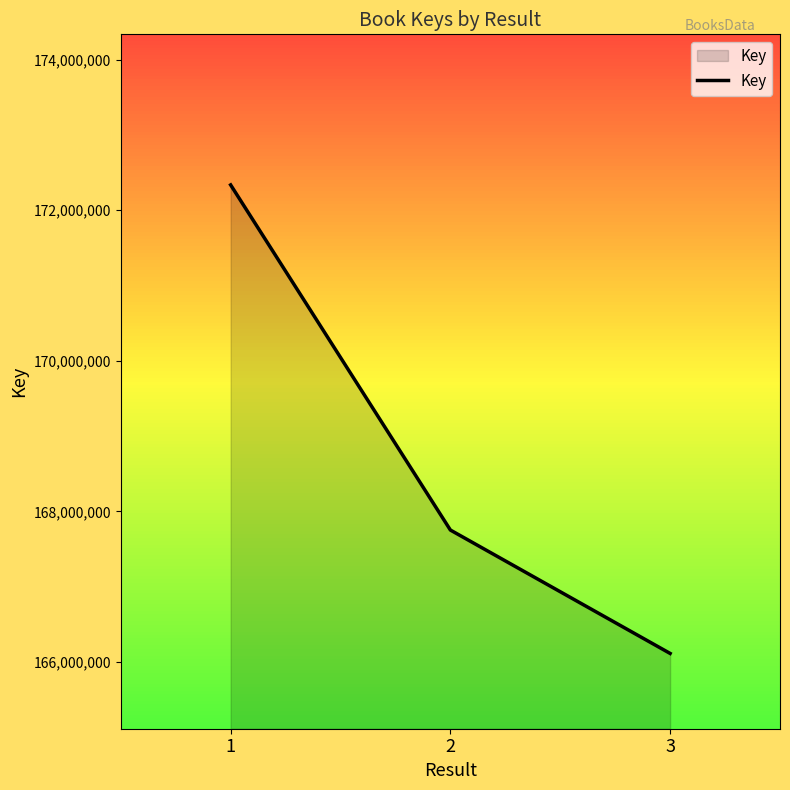

What is the difference between the maximum and minimum values?

6223341